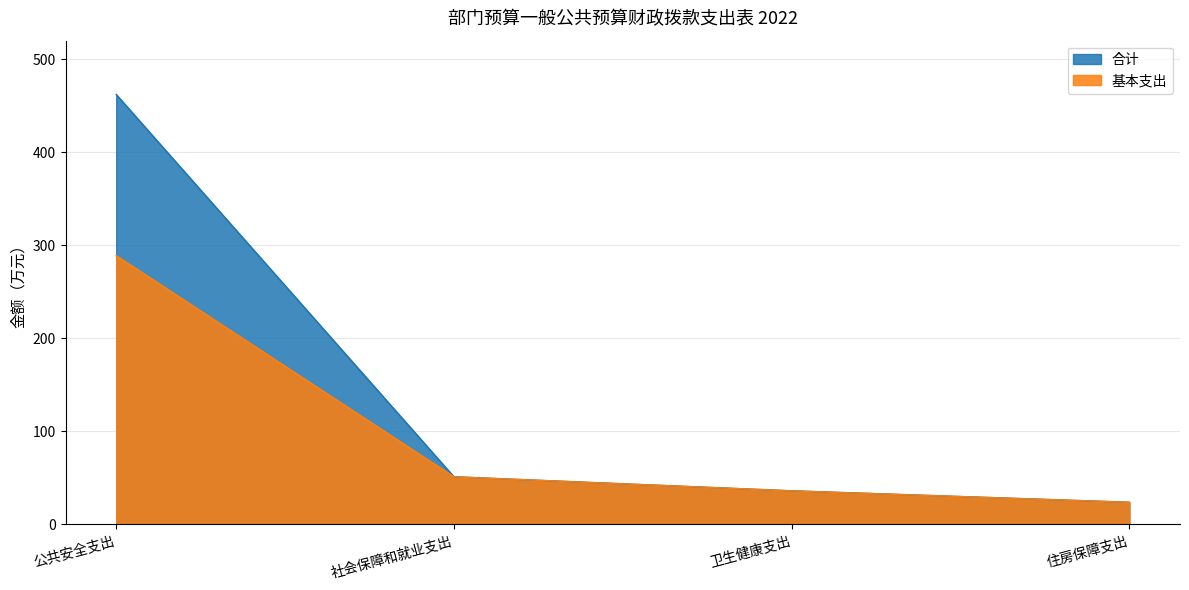

Reading right to left, what are all the values shown in this chart?

合计: 23.8	36.1	51.2	462.2
基本支出: 23.8	36.1	51.2	289.0